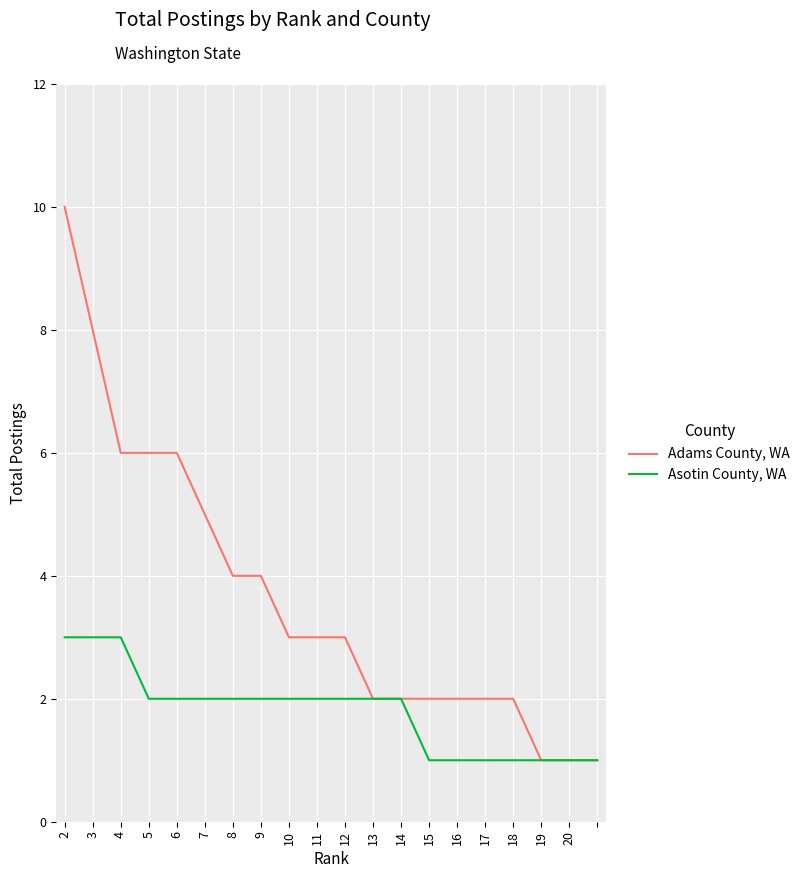

What is the greatest value displayed?

10